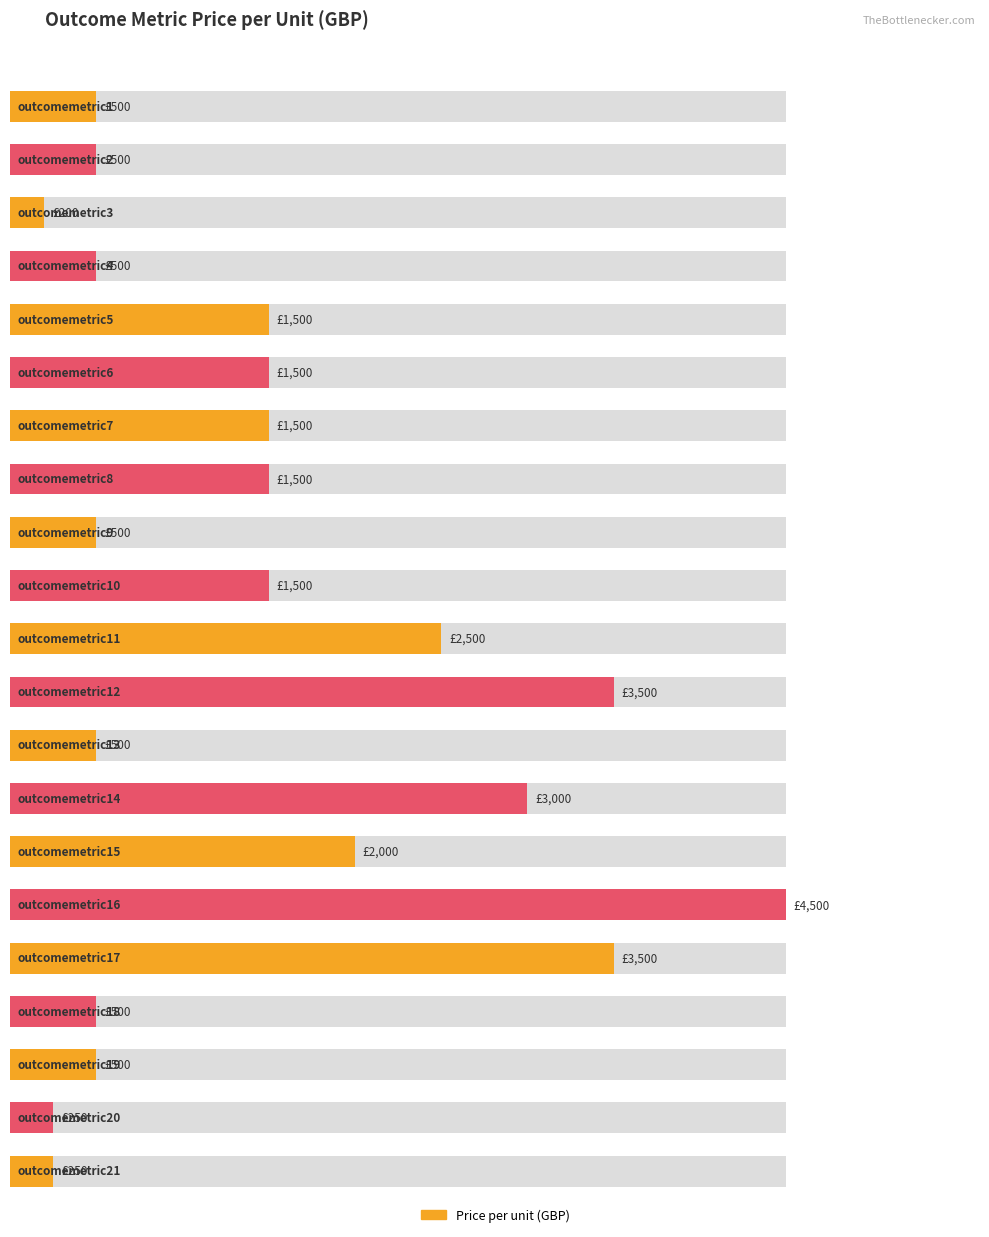

What is the sum of all values?

30700